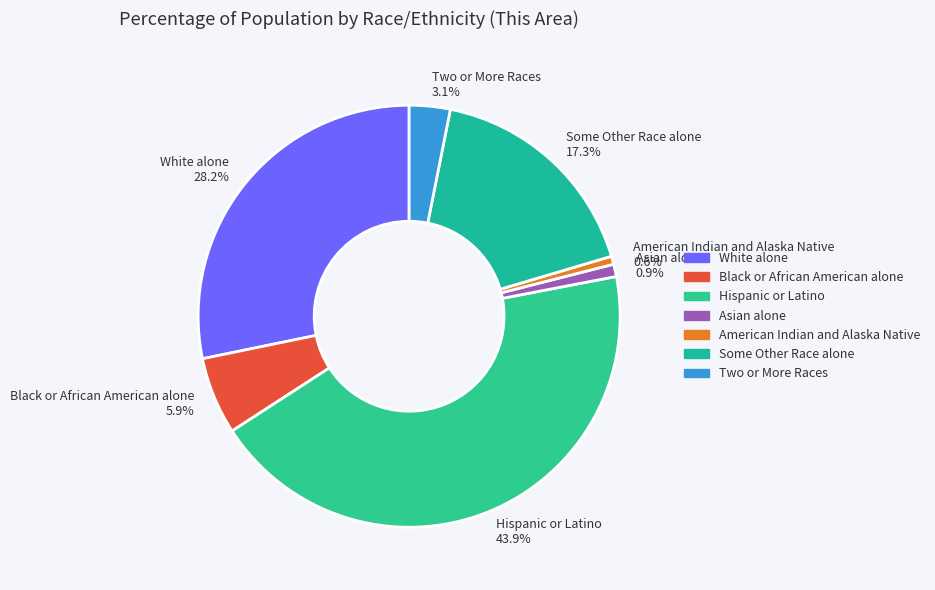

To the nearest percent, what is the average slice percentage?

14%